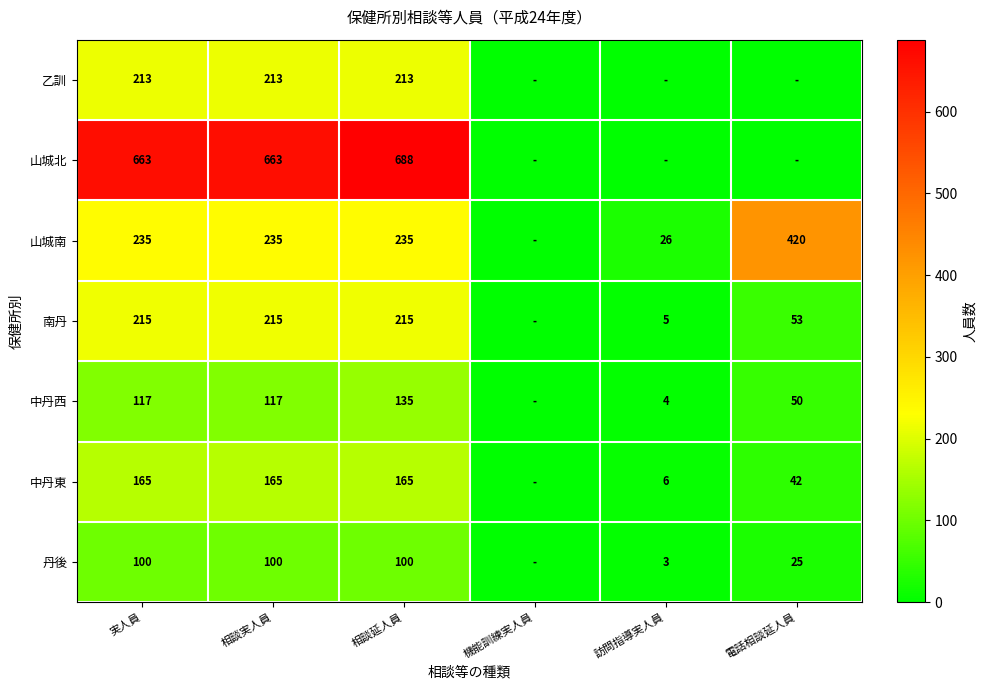

What is the total value across all series at 相談実人員?

1708